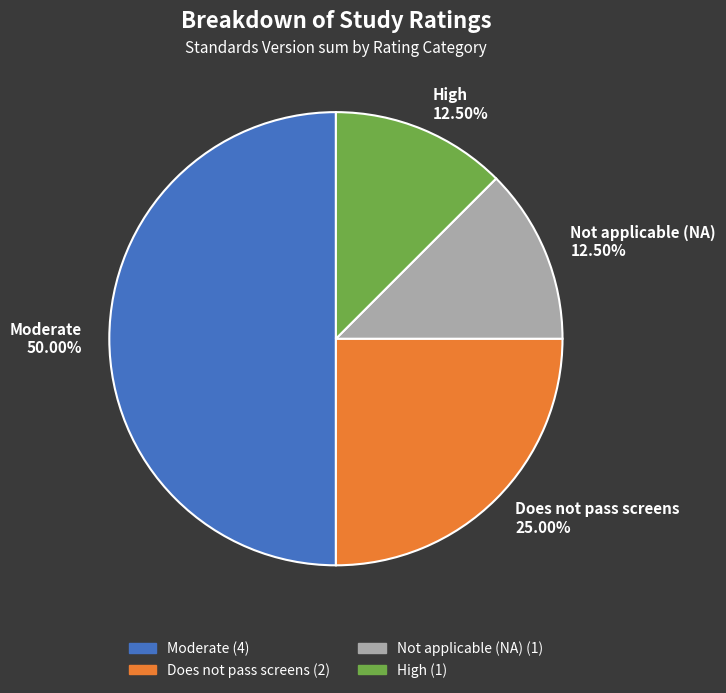

Which slice is the largest?

Moderate 50.00%